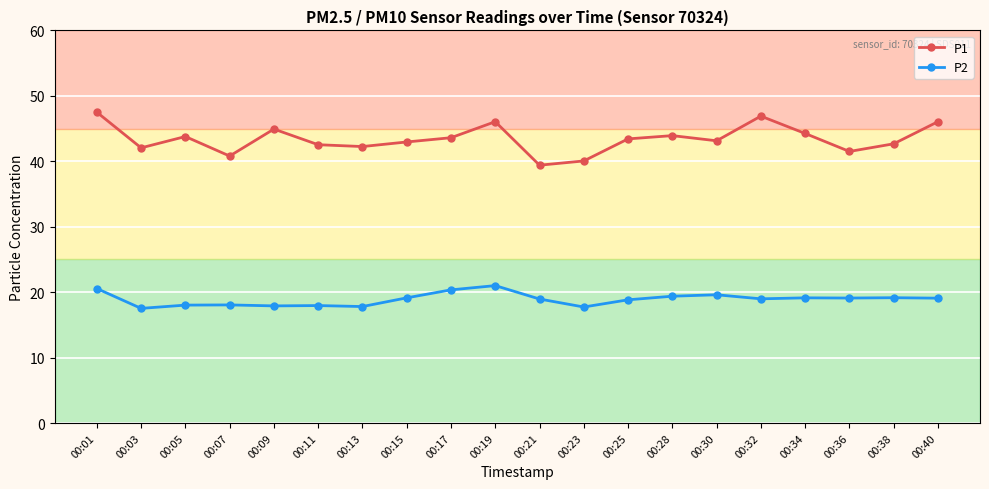

True or false: P1 has more than 0 points higher than both neighbors.

True